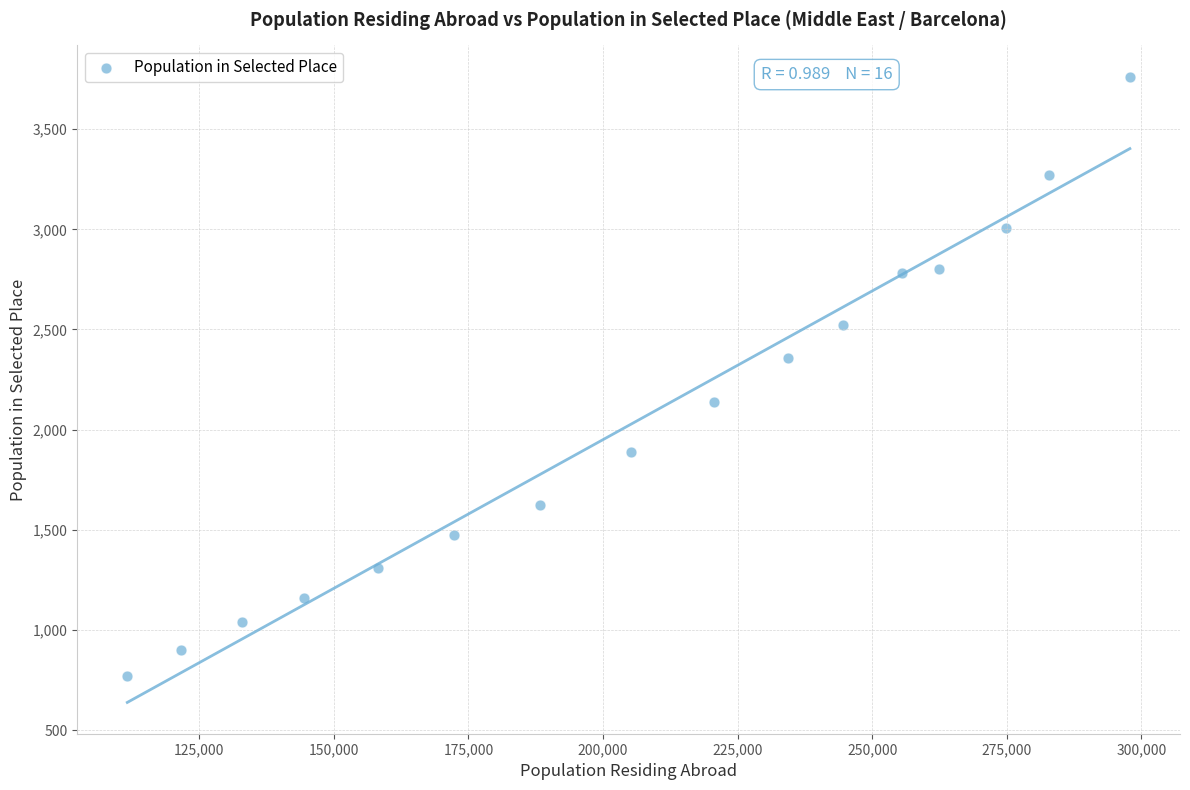

What Y value in the scatter plot is closest to 2265?

2356